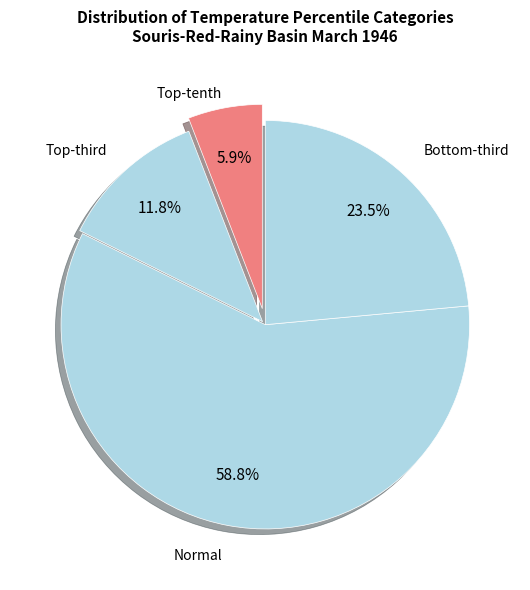

How many slices are in this pie chart?

4